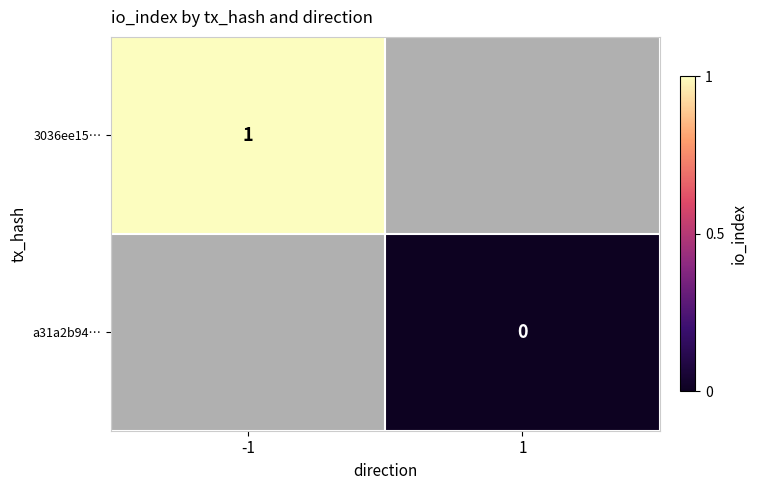

Count the number of data series in this chart.

2